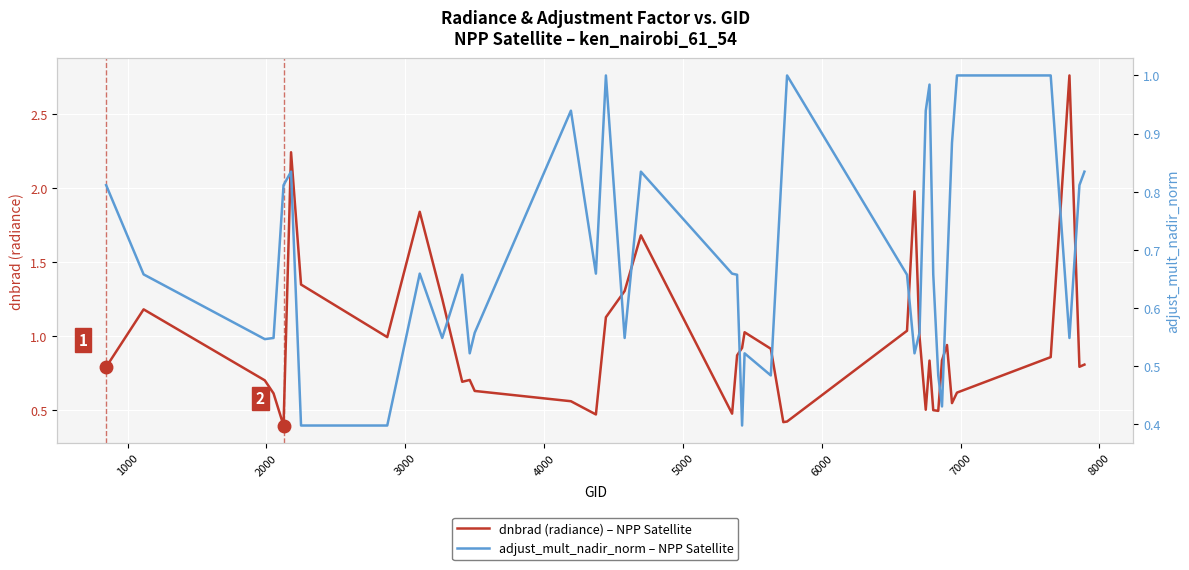

List the series in order of their overall mean, lowest first.

adjust_mult_nadir_norm, dnbrad (radiance)